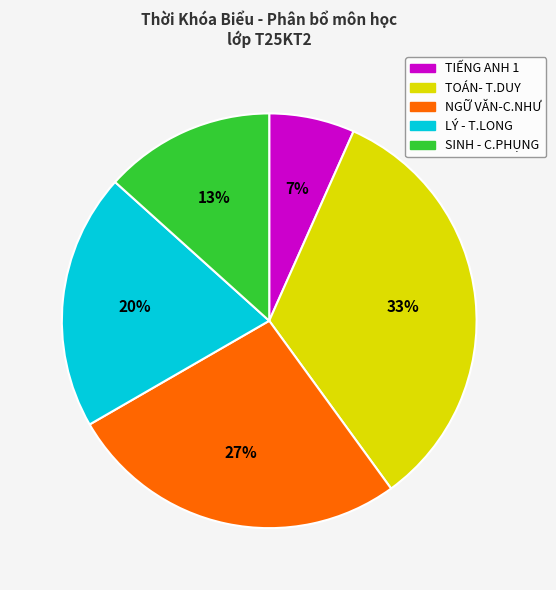

Is there a majority slice in this chart?

No